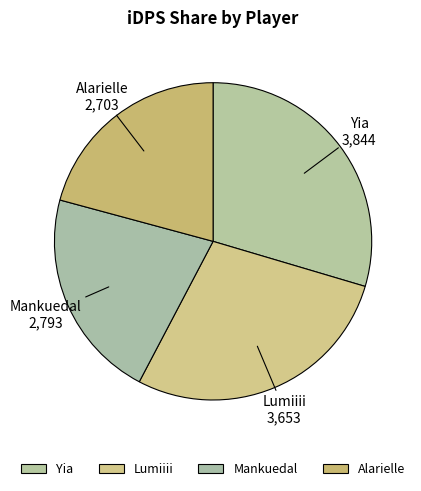

Rank the categories by value from highest to lowest.

Yia, Lumiiii, Mankuedal, Alarielle